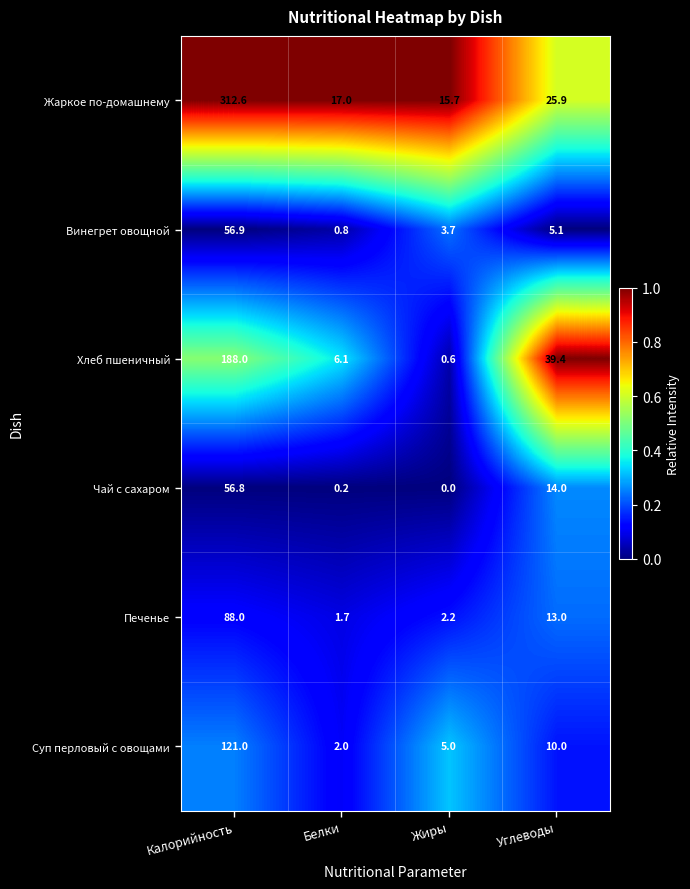

Which series has the largest total across all categories?

Жаркое по-домашнему